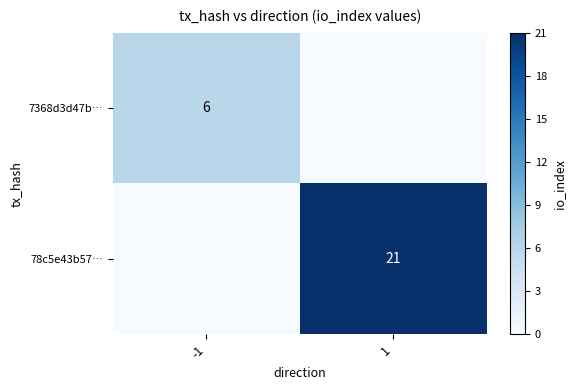

What is the total value across all series at 1?

21